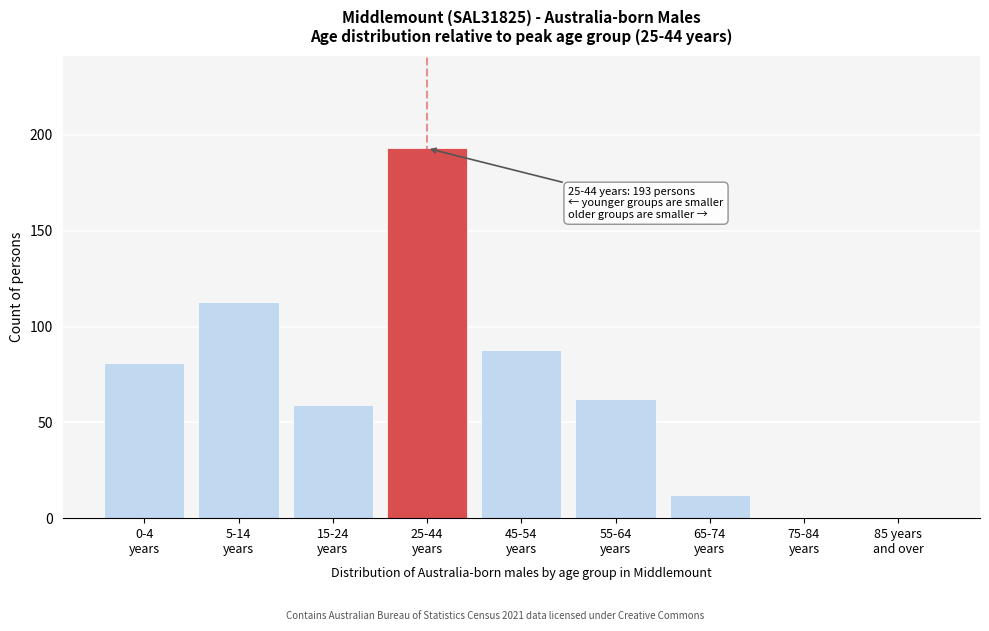

What is the sum of all values?

608